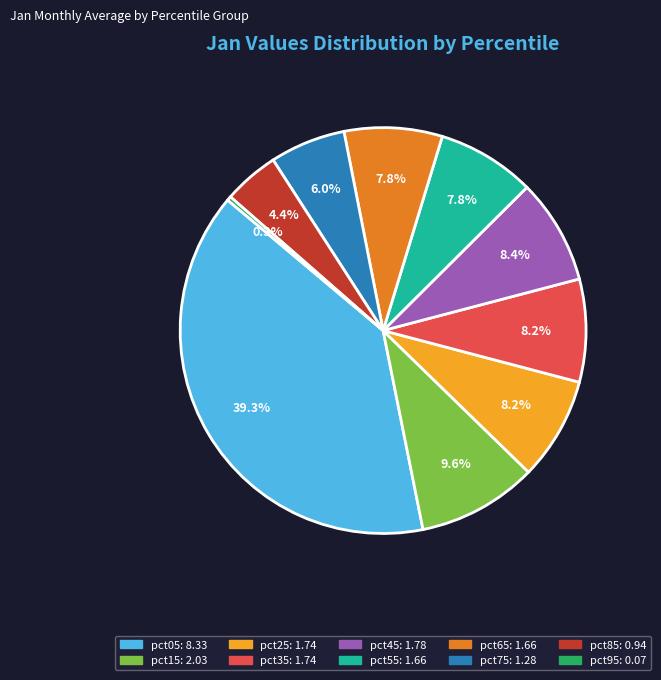

Is there a majority slice in this chart?

No